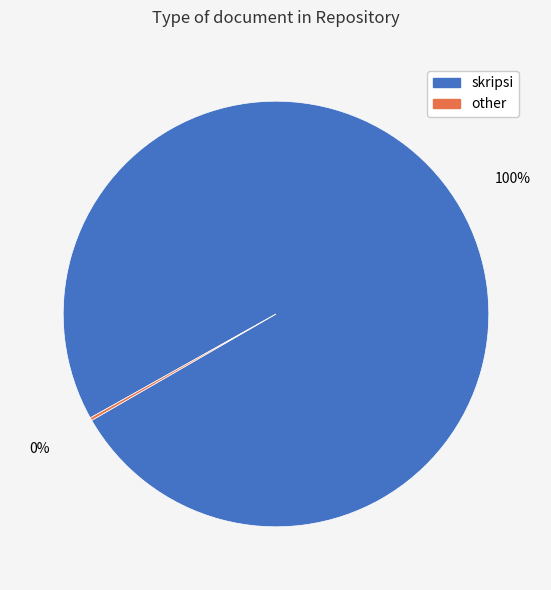

Which slice represents more than half of the pie?

skripsi